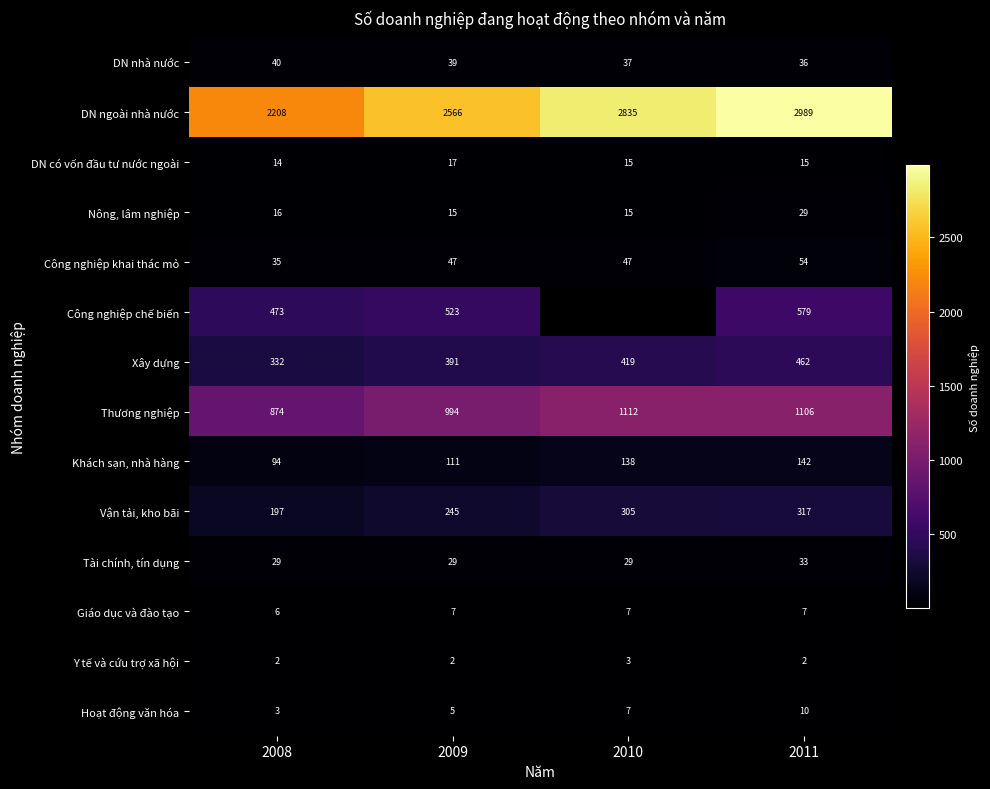

How many data points in Công nghiệp khai thác mỏ are less than 47?

1